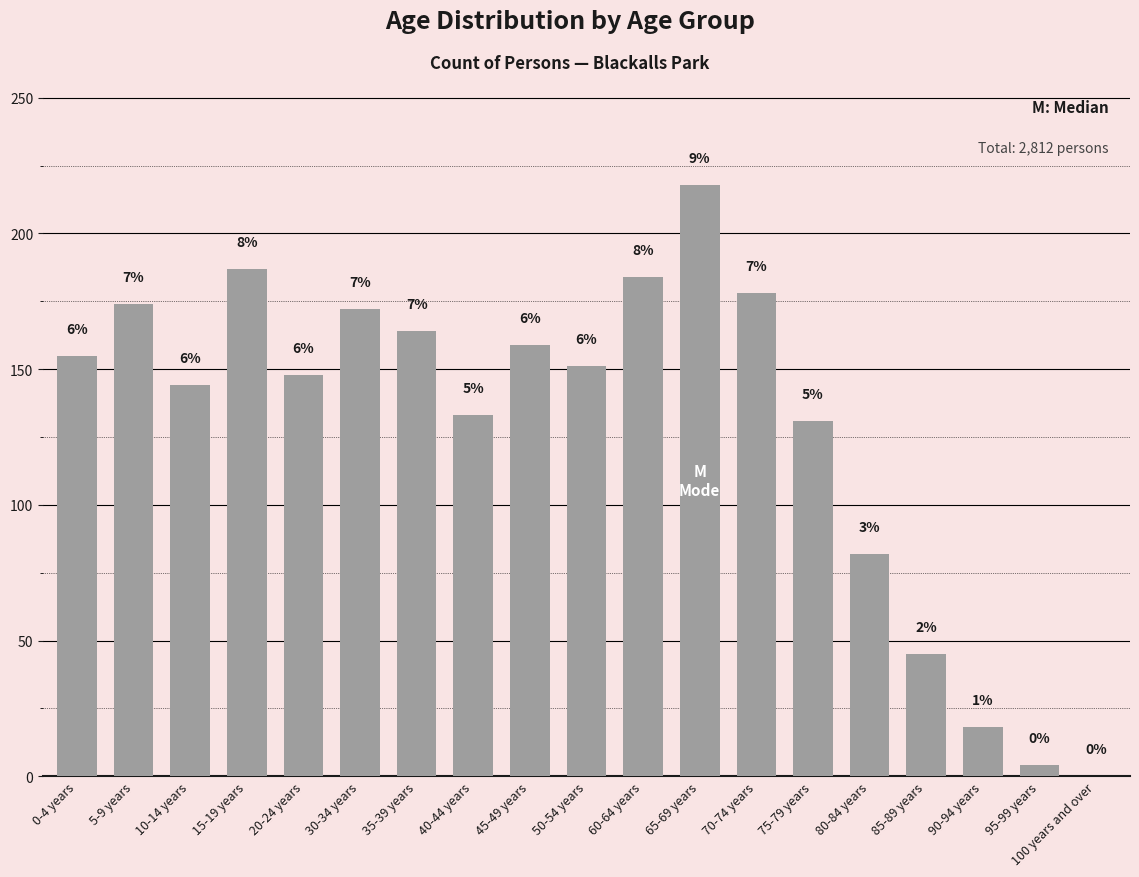

Which category has the highest value across all series?

65-69 years